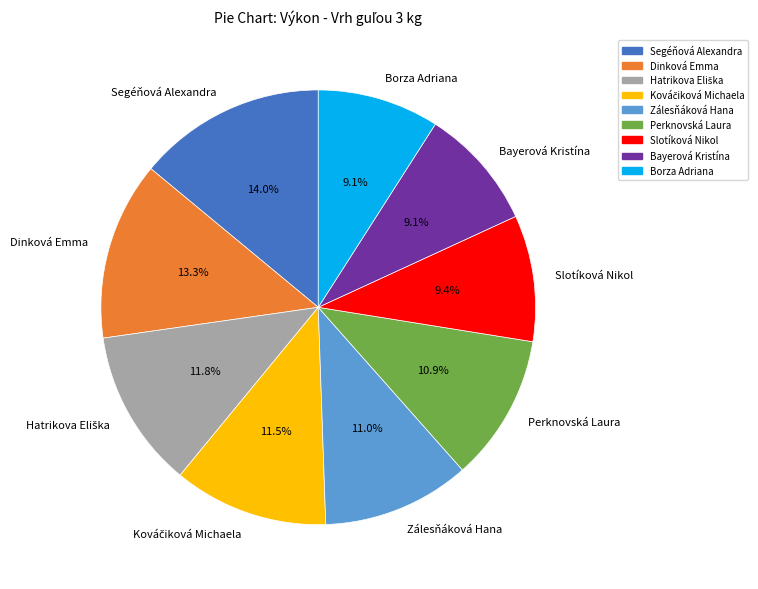

What is the largest slice in the pie chart?

Segéňová Alexandra